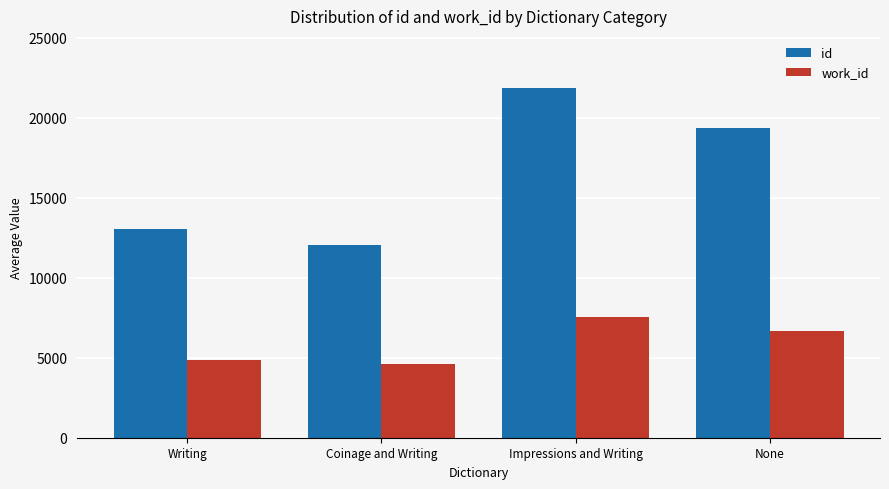

Which series has the largest range (max minus min)?

id